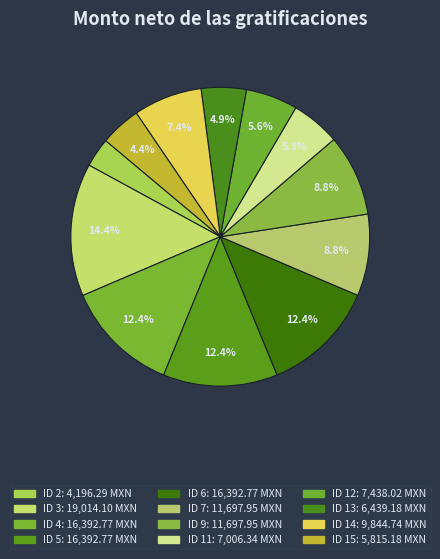

Is ID 15 the majority of the pie?

No